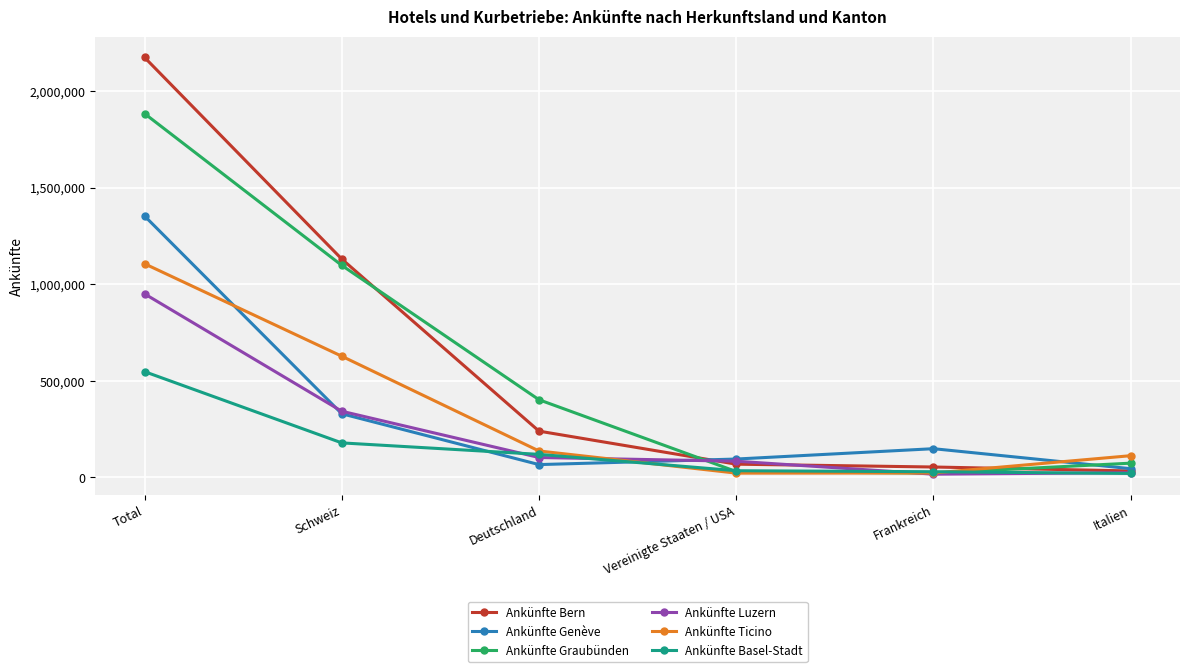

True or false: Ankünfte Basel-Stadt has more than 2 interior local peaks.

False